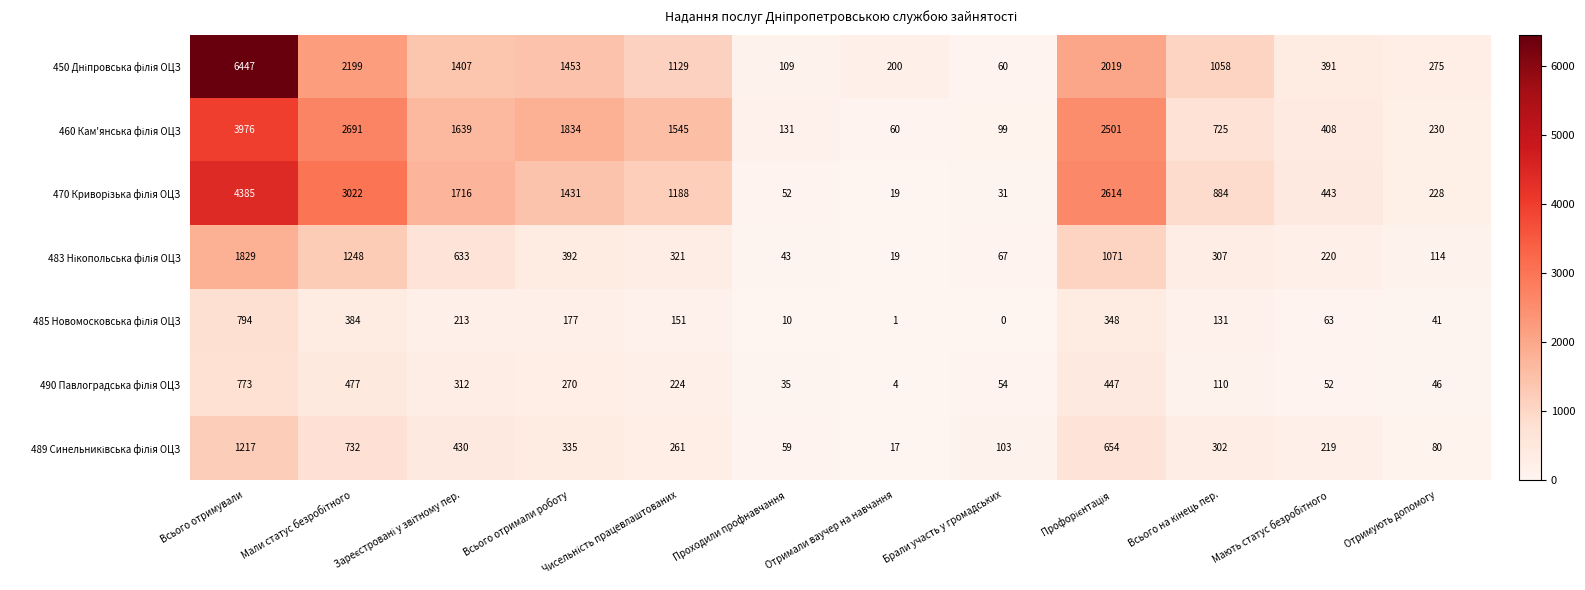

What is the maximum value shown in the chart?

6447